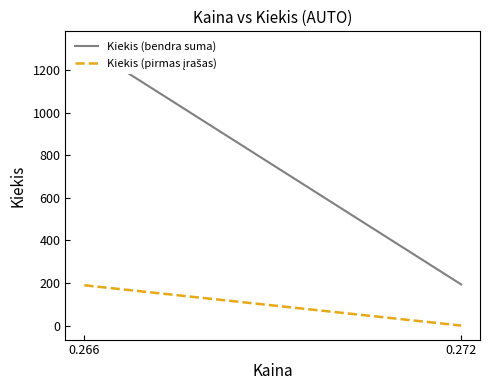

The value of Kiekis (pirmas įrašas) at 0.272 is 2. True or false?

False